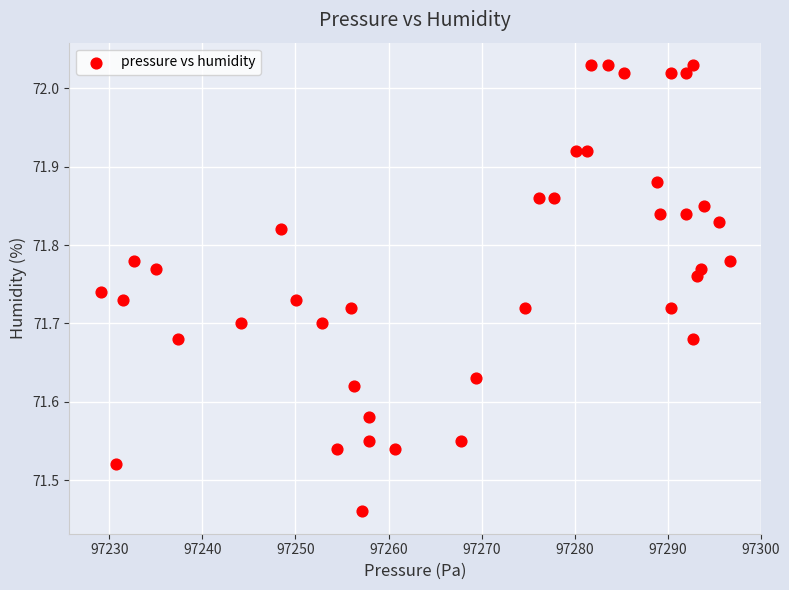

What is the range of X values (max minus min)?

67.6